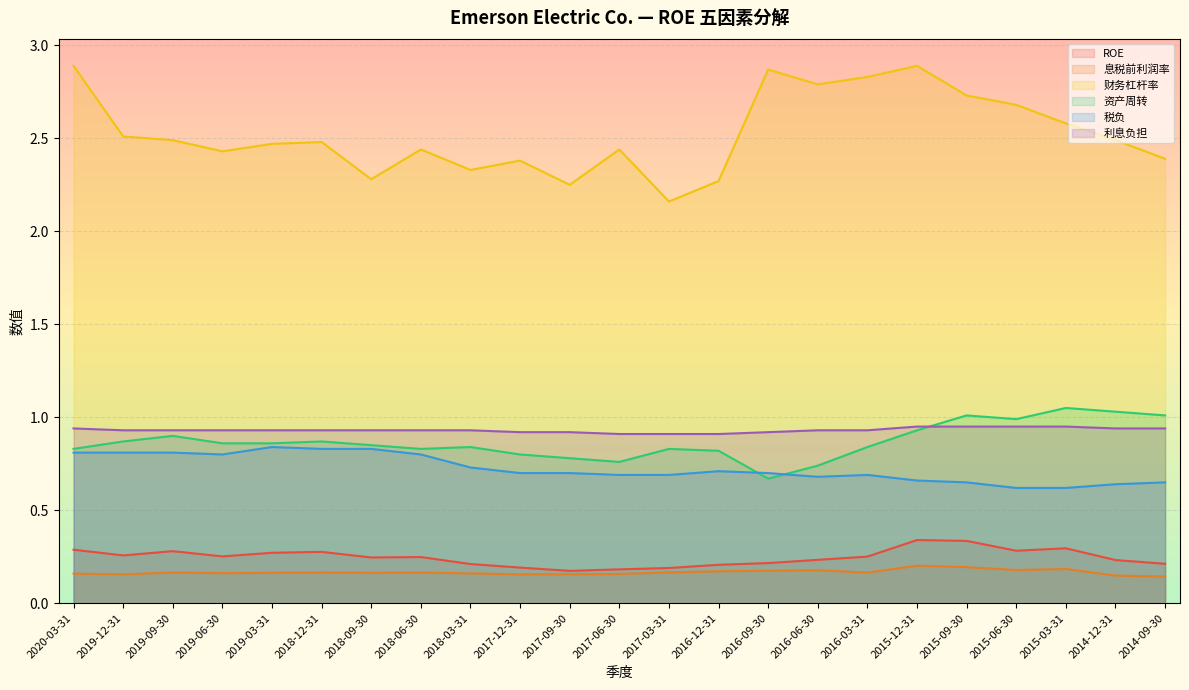

Reading left to right, extract all data points from this chart.

ROE: 0.3	0.3	0.3	0.3	0.3	0.3	0.2	0.2	0.2	0.2	0.2	0.2	0.2	0.2	0.2	0.2	0.3	0.3	0.3	0.3	0.3	0.2	0.2
息税前利润率: 0.2	0.2	0.2	0.2	0.2	0.2	0.2	0.2	0.2	0.2	0.2	0.2	0.2	0.2	0.2	0.2	0.2	0.2	0.2	0.2	0.2	0.1	0.1
财务杠杆率: 2.9	2.5	2.5	2.4	2.5	2.5	2.3	2.4	2.3	2.4	2.2	2.4	2.2	2.3	2.9	2.8	2.8	2.9	2.7	2.7	2.6	2.5	2.4
资产周转: 0.8	0.9	0.9	0.9	0.9	0.9	0.8	0.8	0.8	0.8	0.8	0.8	0.8	0.8	0.7	0.7	0.8	0.9	1.0	1.0	1.1	1.0	1.0
税负: 0.8	0.8	0.8	0.8	0.8	0.8	0.8	0.8	0.7	0.7	0.7	0.7	0.7	0.7	0.7	0.7	0.7	0.7	0.7	0.6	0.6	0.6	0.7
利息负担: 0.9	0.9	0.9	0.9	0.9	0.9	0.9	0.9	0.9	0.9	0.9	0.9	0.9	0.9	0.9	0.9	0.9	0.9	0.9	0.9	0.9	0.9	0.9